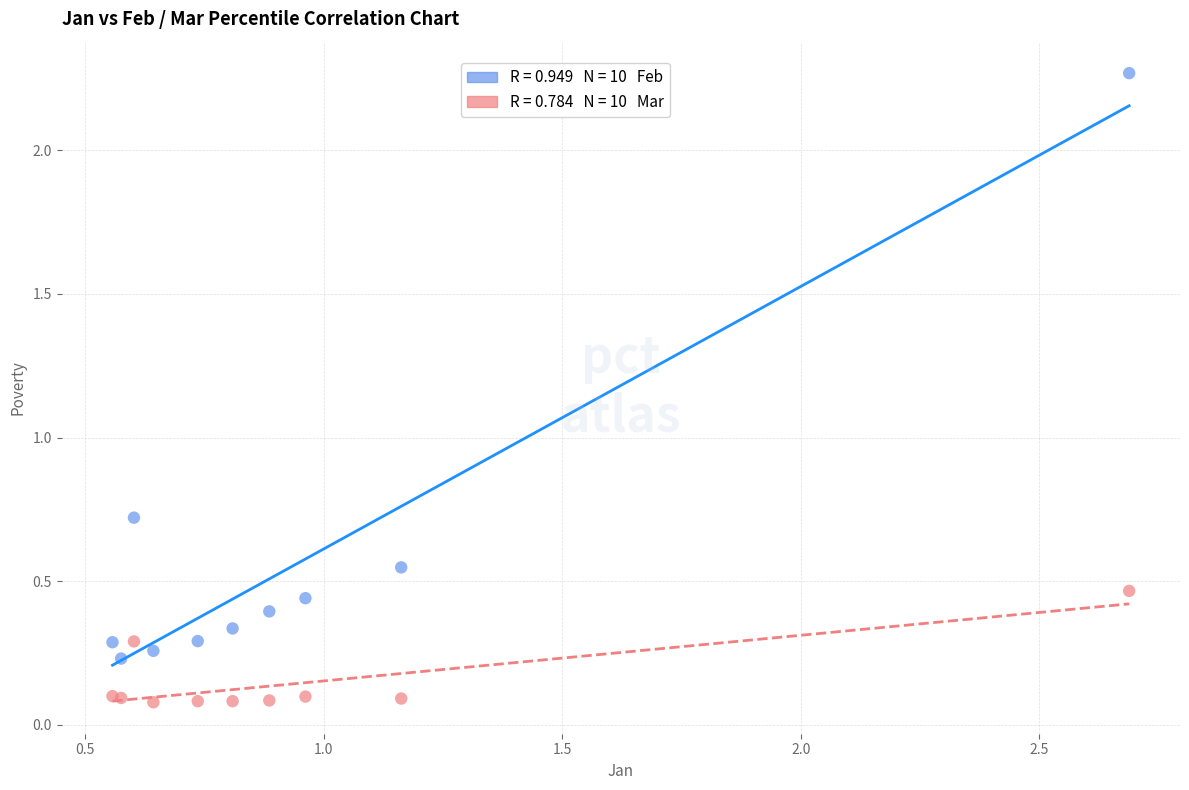

Across all series, what Y value is closest to 1?

0.7